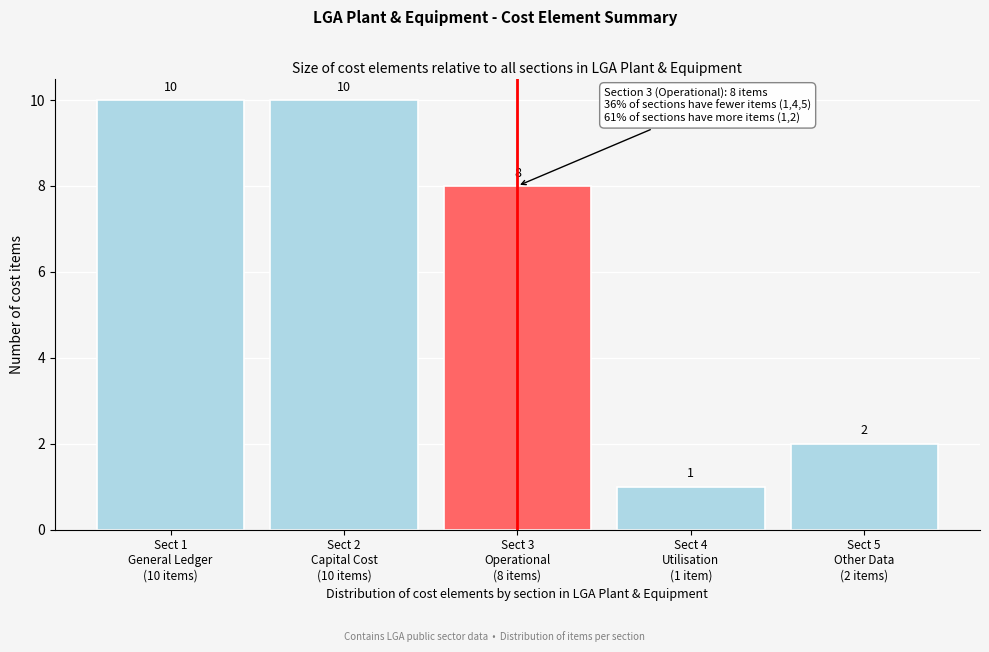

Reading left to right, list all the values displayed in this chart.

10	10	8	1	2